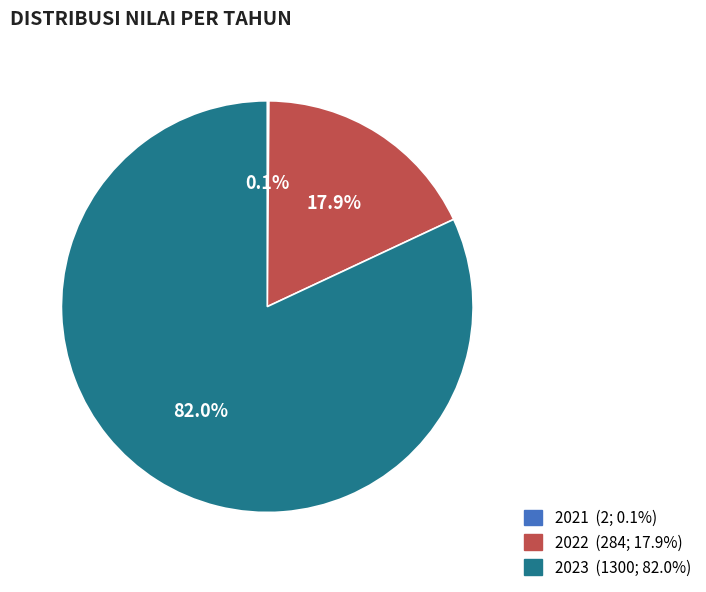

Is it true that 2023 is 82% of the pie?

True